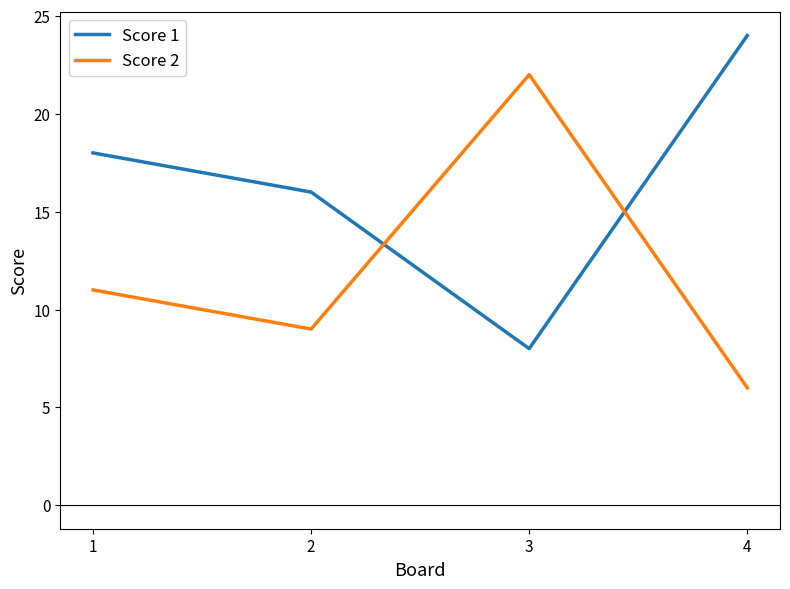

Where do Score 1 and Score 2 first cross each other?

2 and 3